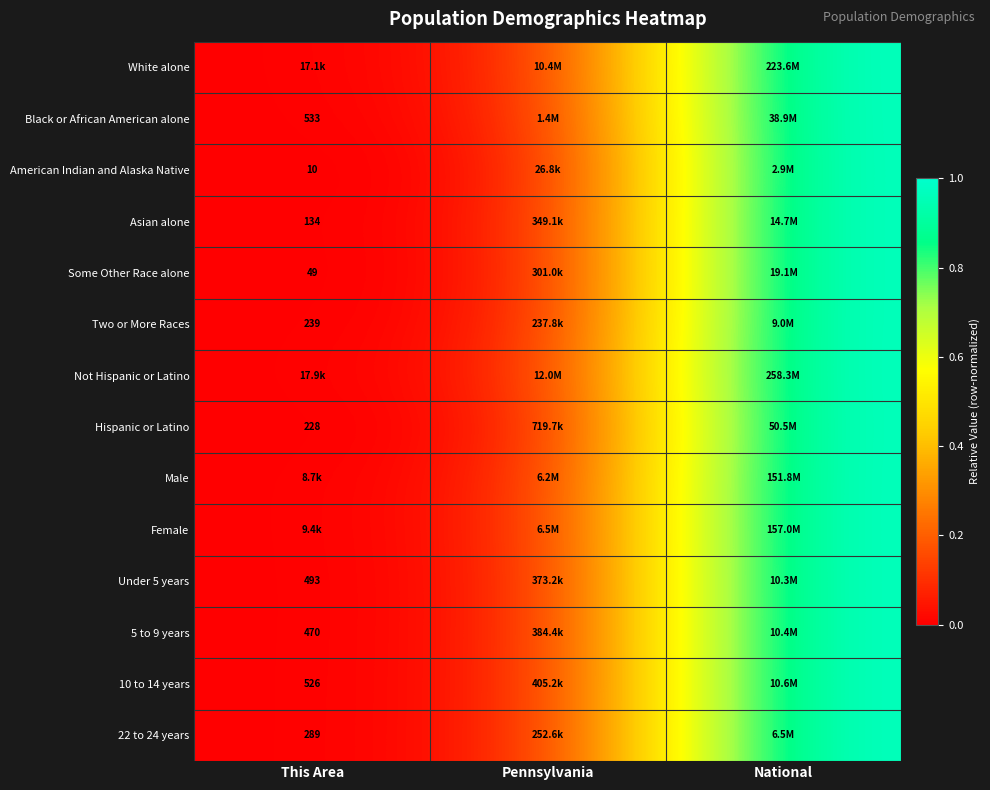

The value of 5 to 9 years at This Area is 0.6. True or false?

False